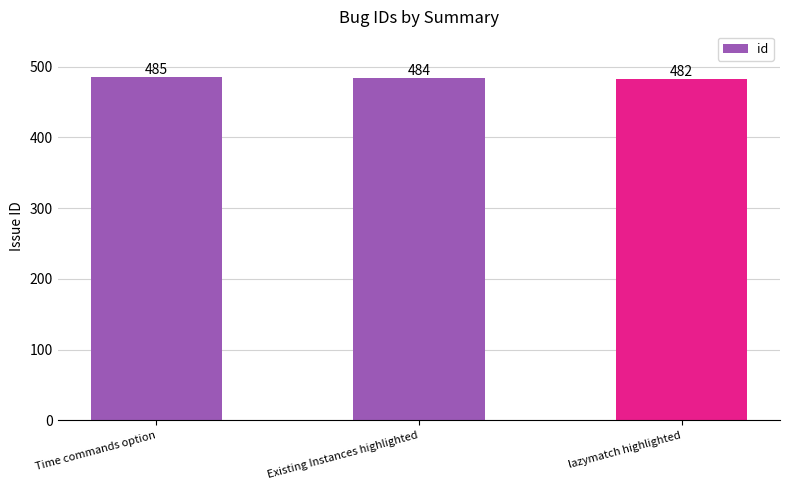

Where does the data first go above 484?

Time commands option